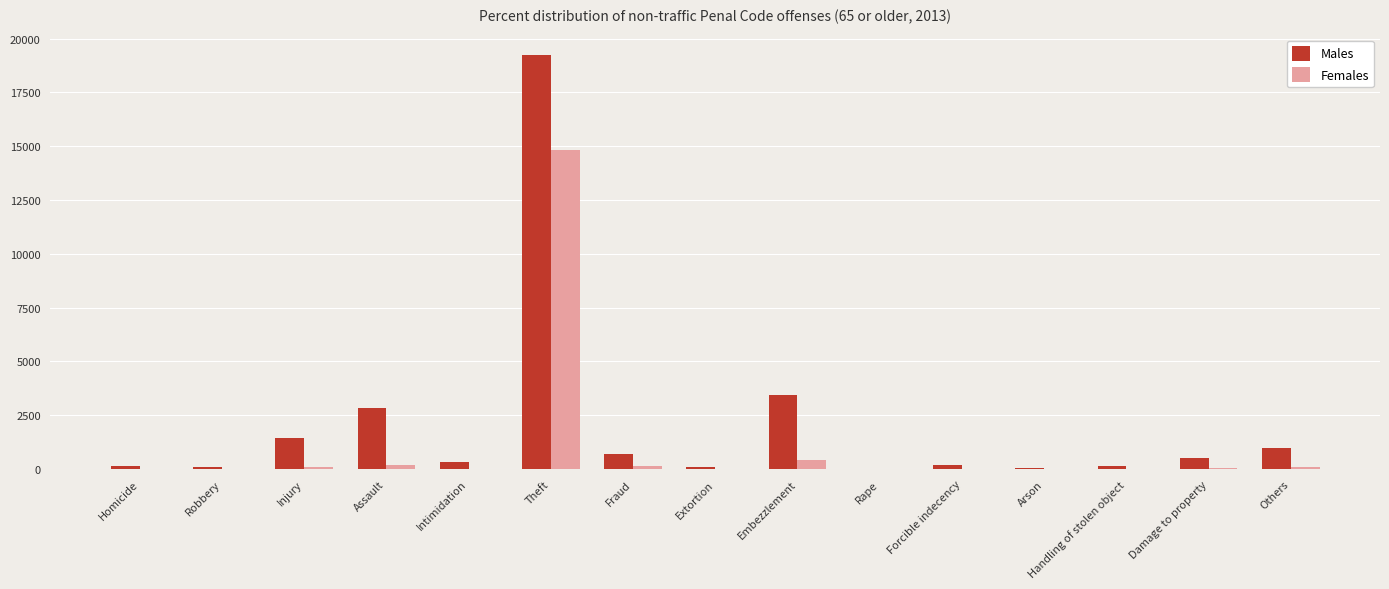

At which category is the sum across all series the highest?

Theft